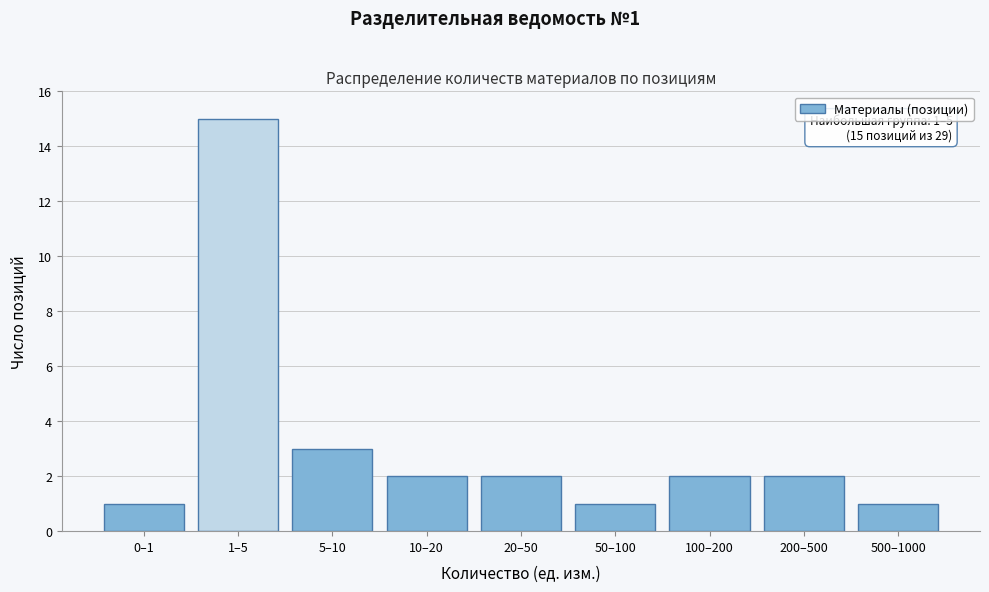

Reading left to right, what are all the values shown in this chart?

0–1=1	1–5=15	5–10=3	10–20=2	20–50=2	50–100=1	100–200=2	200–500=2	500–1000=1